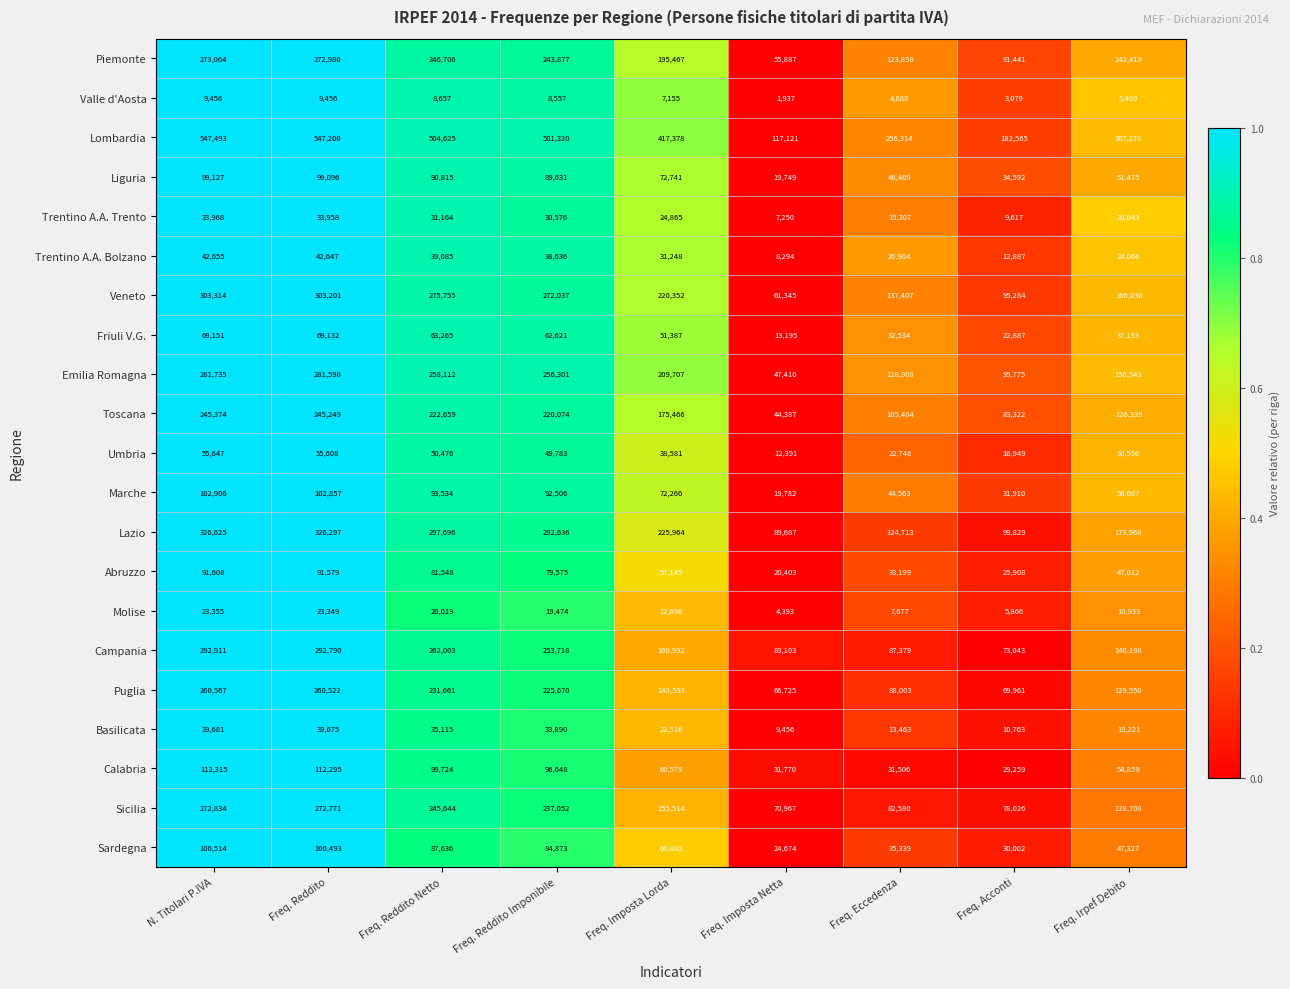

At which category is the sum across all series the highest?

N. Titolari P.IVA